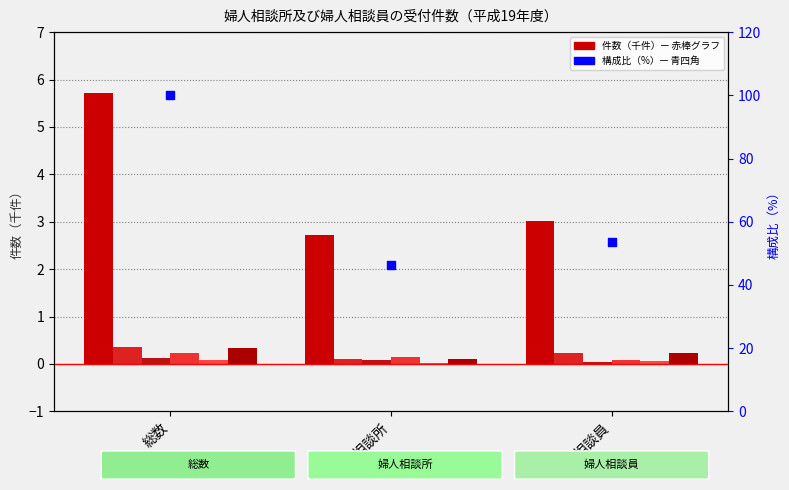

At which category is the sum across all series the highest?

総数